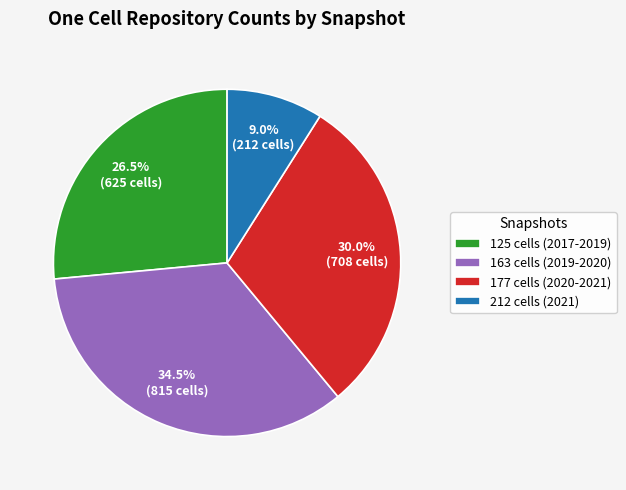

What percentage is NOT represented by 212 cells (2021)?

91.0%